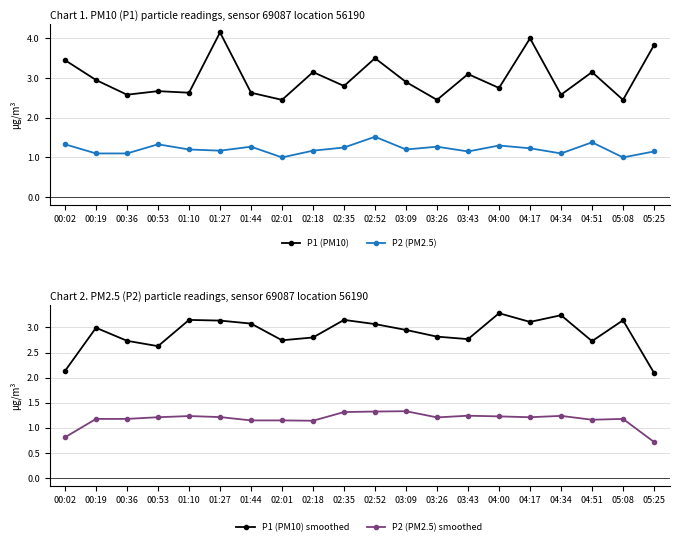

What is the difference between the second highest and minimum values in the P2 (PM2.5) smoothed series?

0.6